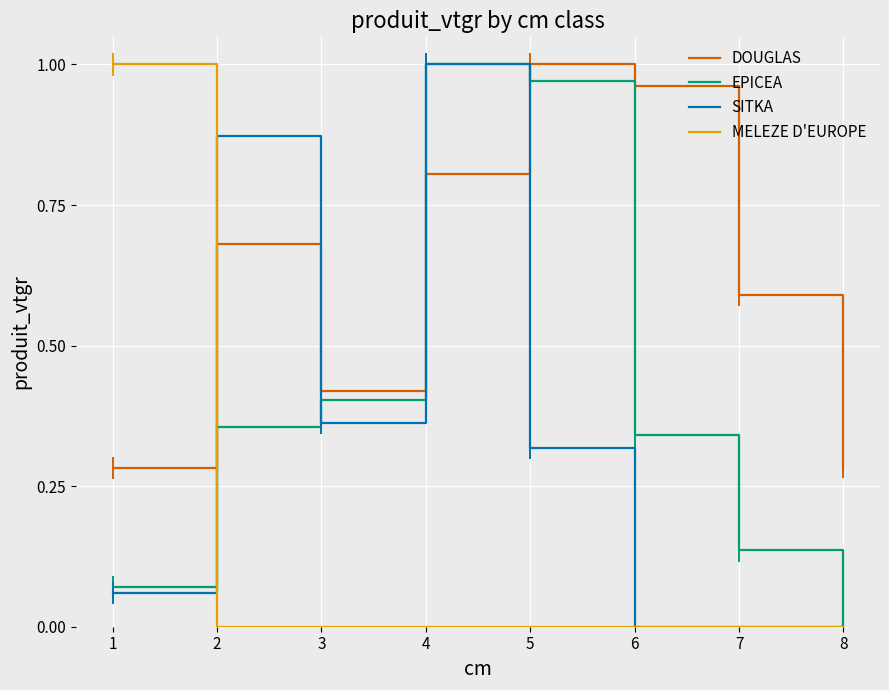

Between 4 and 7, which series saw the biggest shift?

SITKA